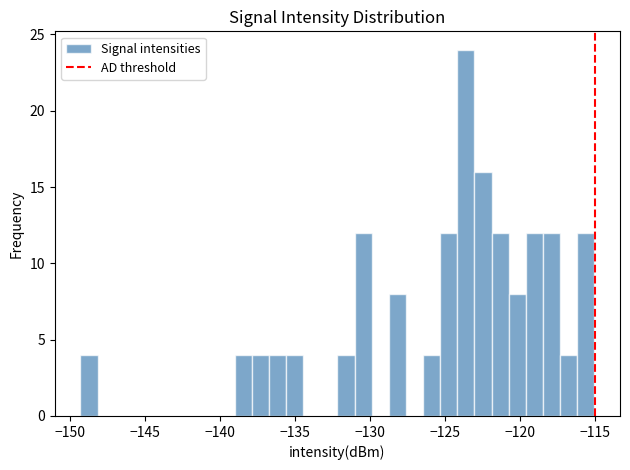

Around what value on the x-axis is the tallest bar? Give the approximate position of its centre, as read against the axis.

-123.5